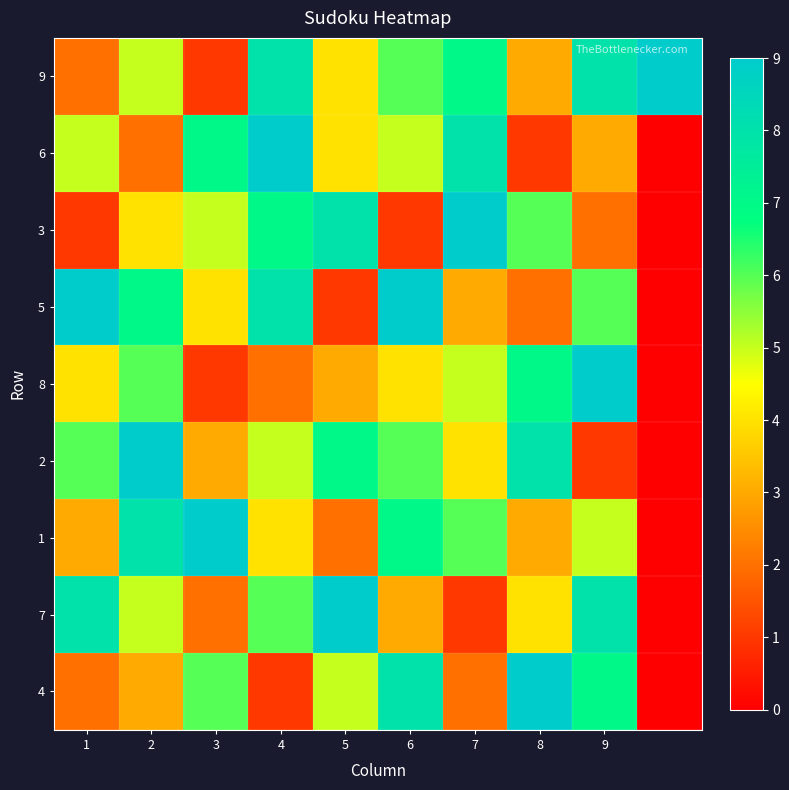

Which series has the largest total across all categories?

9